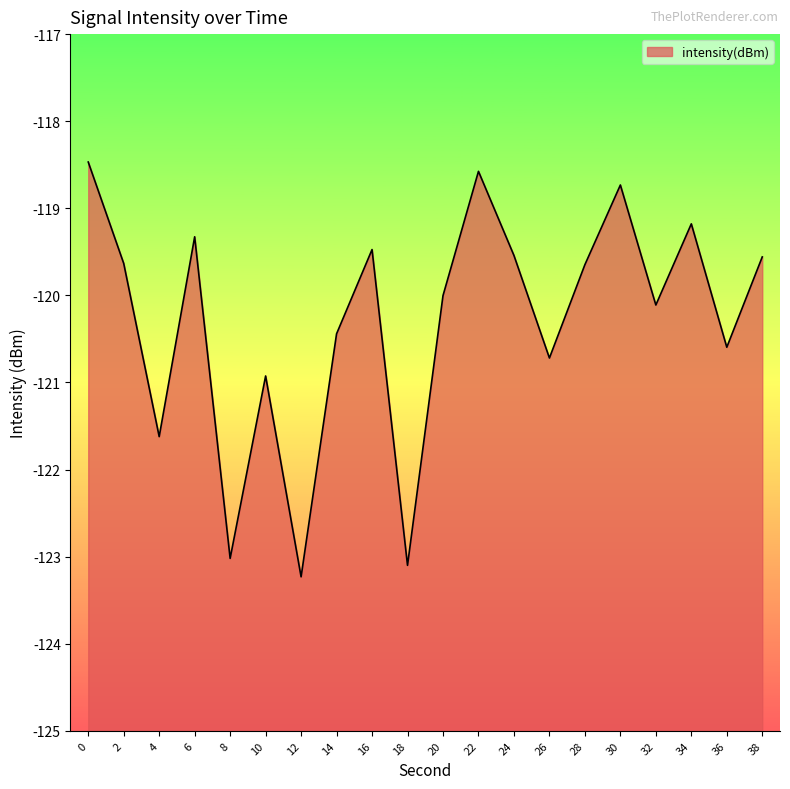

How many series are shown in this chart?

1